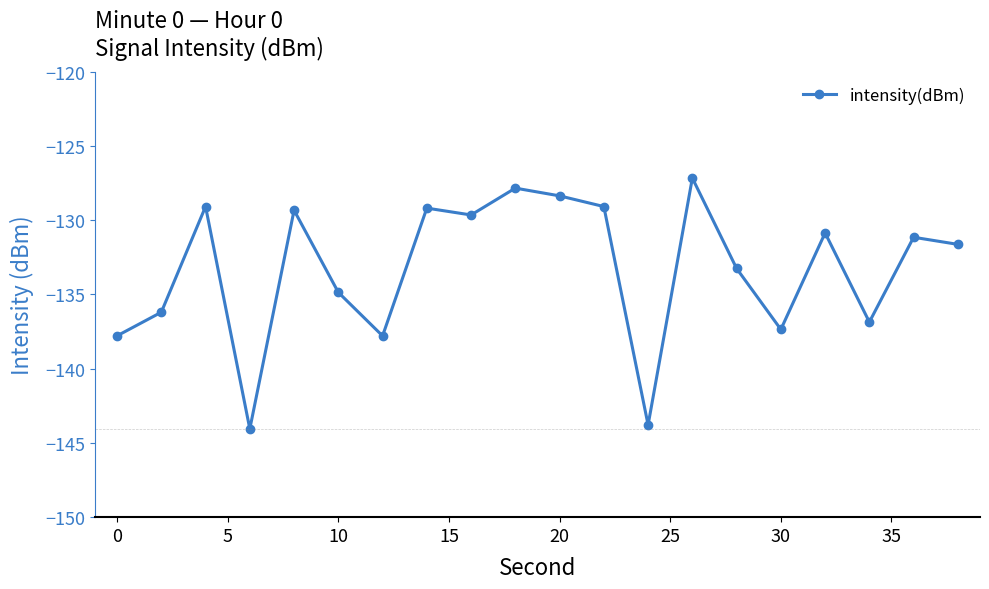

True or false: the data has more than 2 interior local peaks.

True